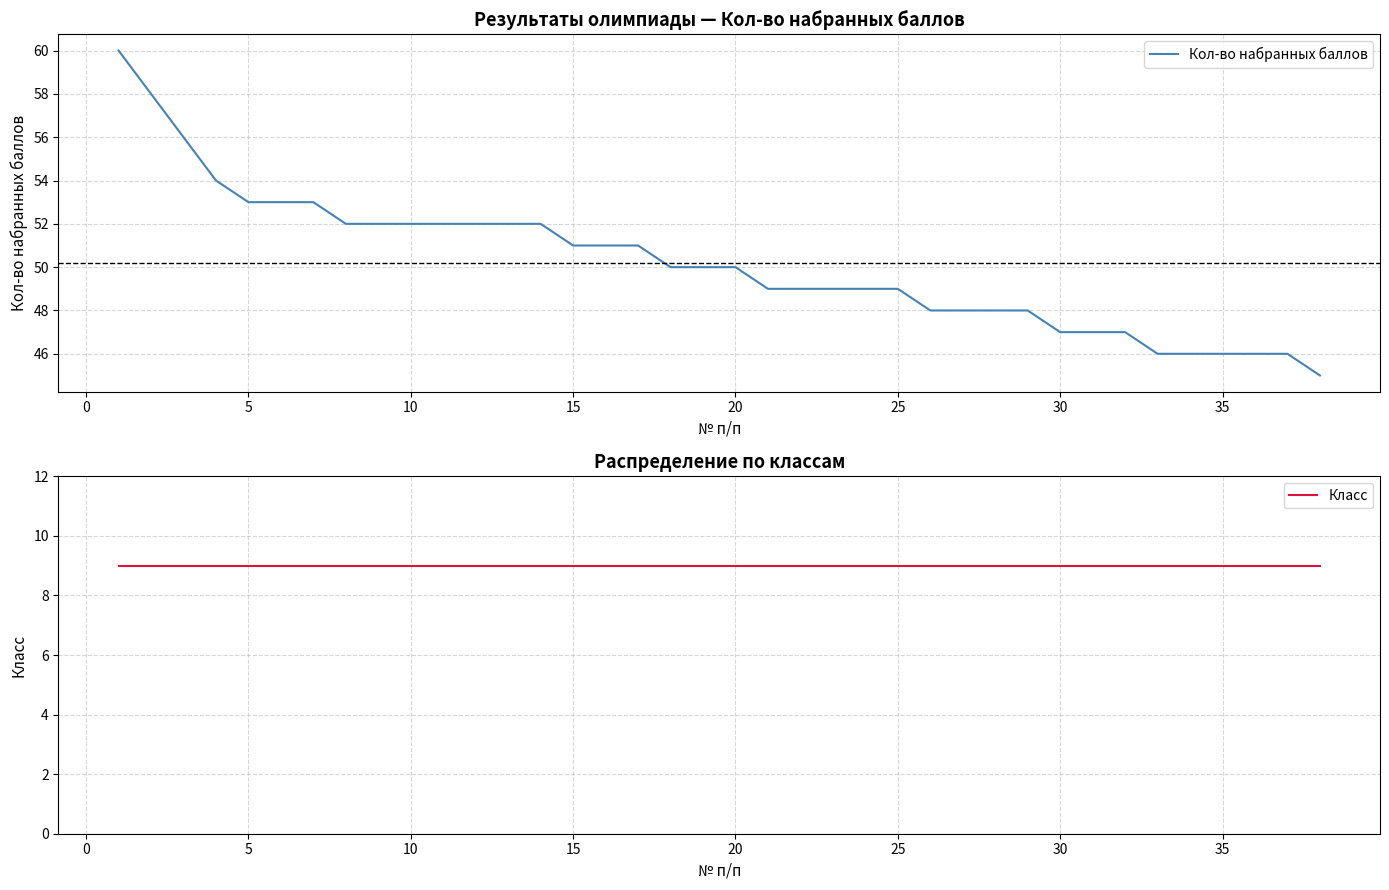

What is the minimum value for Кол-во набранных баллов?

45